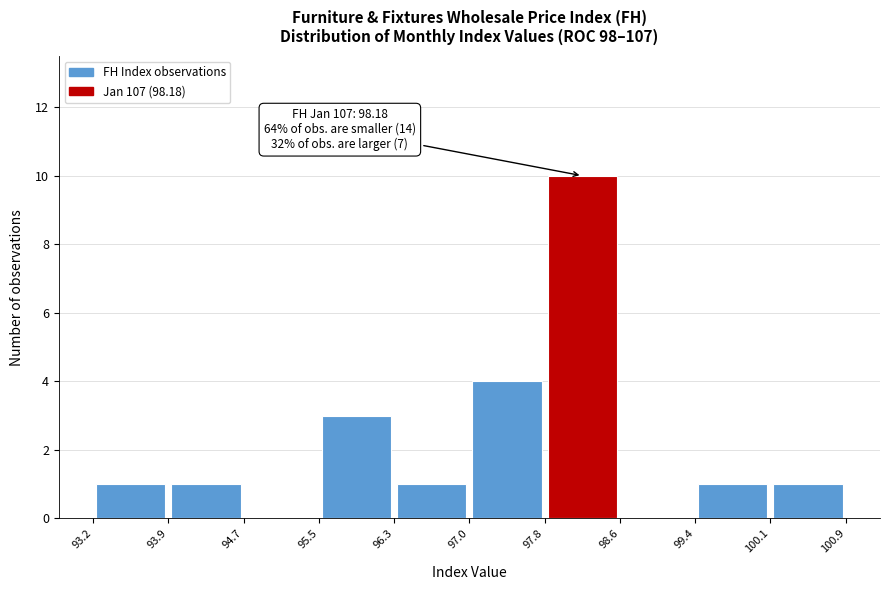

Over which range of the x-axis is the bar tallest?

97.8 to 98.6